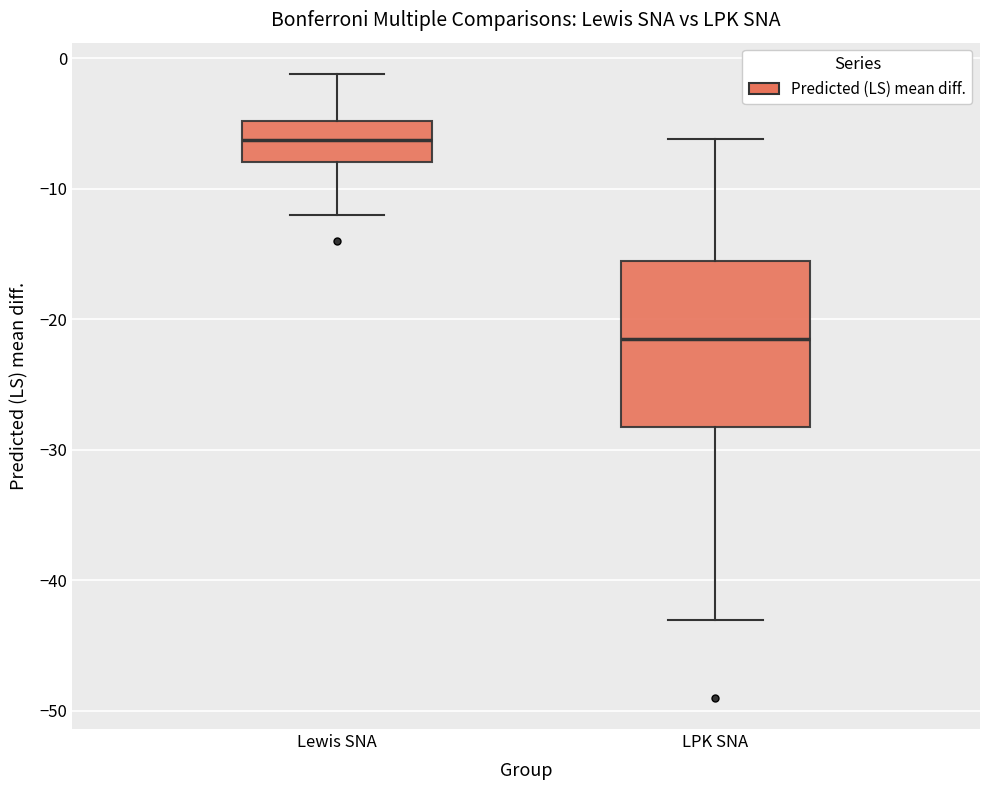

Reading left to right, transcribe this box plot: for each box, give where its median line is, the range the box spans, and where its two whiskers end, as read against the y-axis. The values are not printed on the chart, so give them approximately, as read against the axis.

Lewis SNA: median -6, box -8 to -5, whiskers -12 to -1
LPK SNA: median -21, box -28 to -15, whiskers -43 to -6